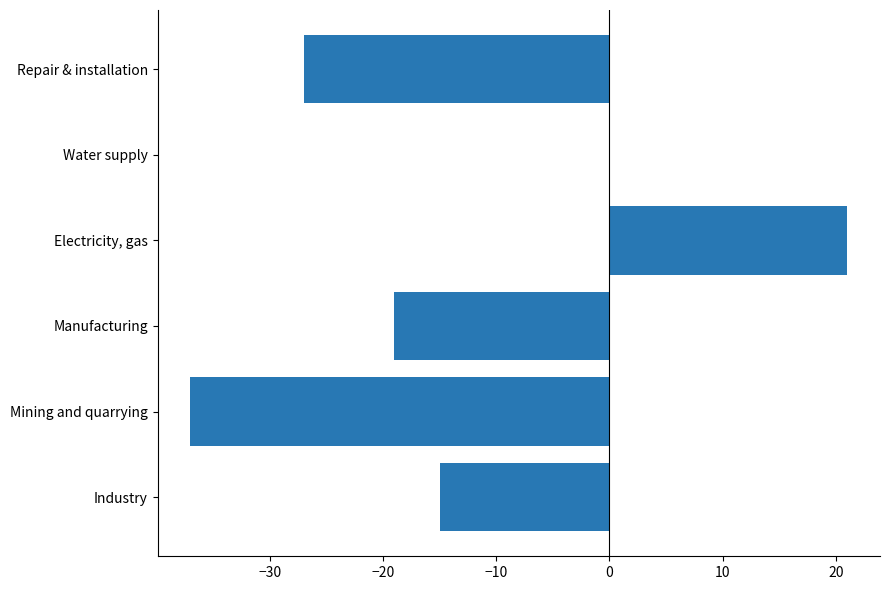

Count the number of categories in the chart.

6